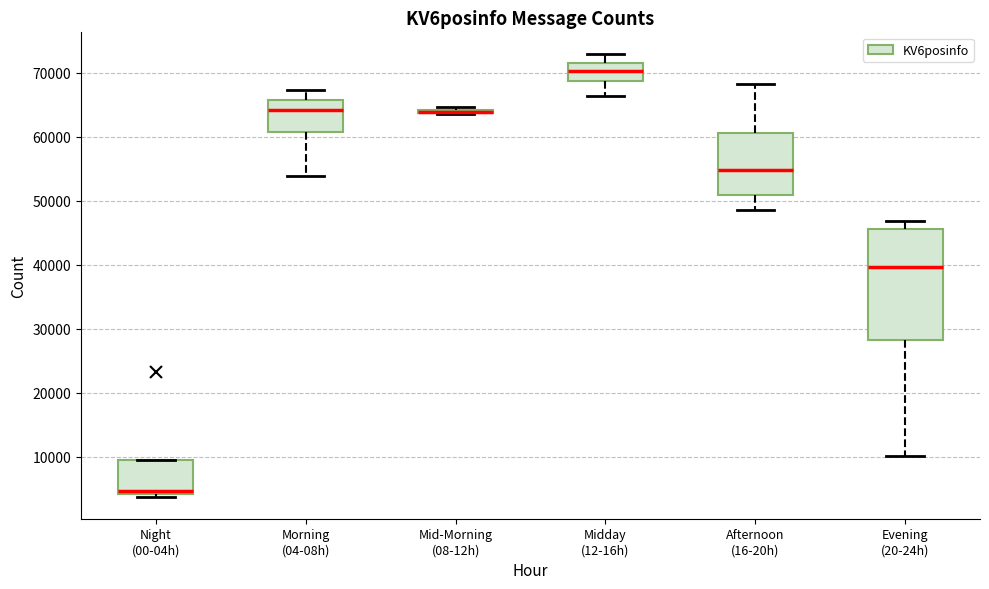

Reading left to right, transcribe this box plot: for each box, give where its median line is, the range the box spans, and where its two whiskers end, as read against the y-axis. The values are not printed on the chart, so give them approximately, as read against the axis.

Night (00-04h): median 5000, box 4000 to 9000, whiskers 4000 (just below the box's lower edge) to 9000
Morning (04-08h): median 64000, box 61000 to 66000, whiskers 54000 to 67000
Mid-Morning (08-12h): box collapsed to a line at 64000, whiskers 64000 to 65000
Midday (12-16h): median 70000, box 69000 to 72000, whiskers 66000 to 73000
Afternoon (16-20h): median 55000, box 51000 to 61000, whiskers 49000 to 68000
Evening (20-24h): median 40000, box 28000 to 46000, whiskers 10000 to 47000